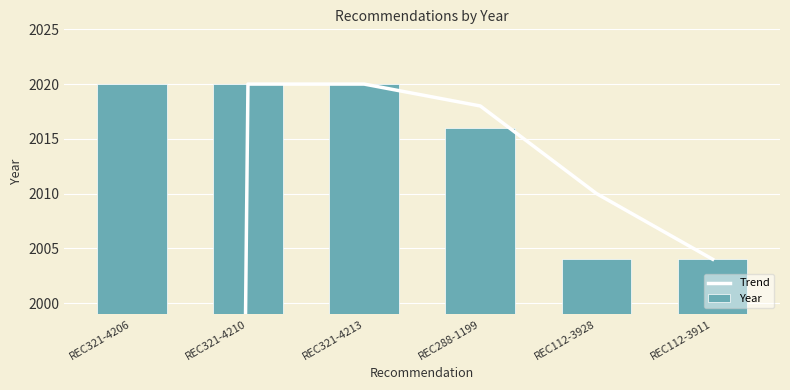

What value does the Year series have at REC321-4206?

2020